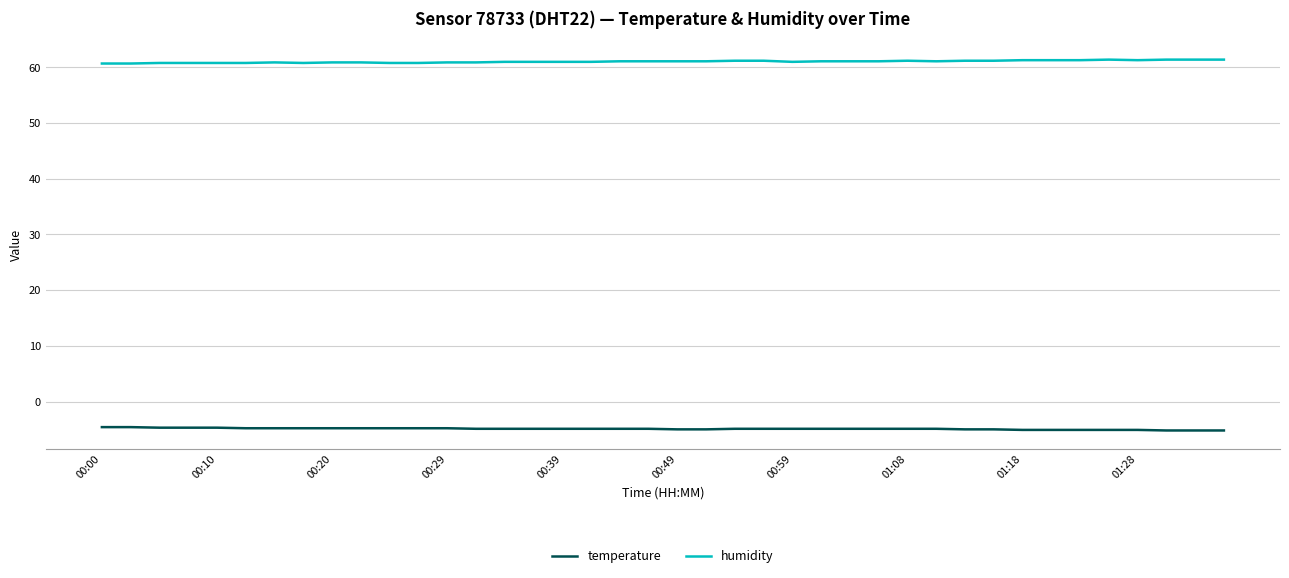

Which series has the largest total across all categories?

humidity